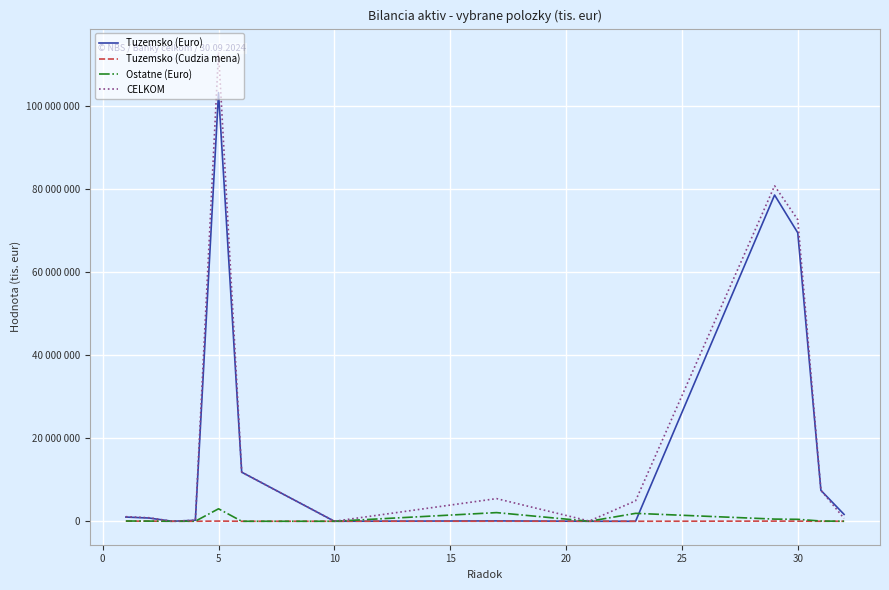

Where is the first local maximum for Tuzemsko (Cudzia mena)?

5